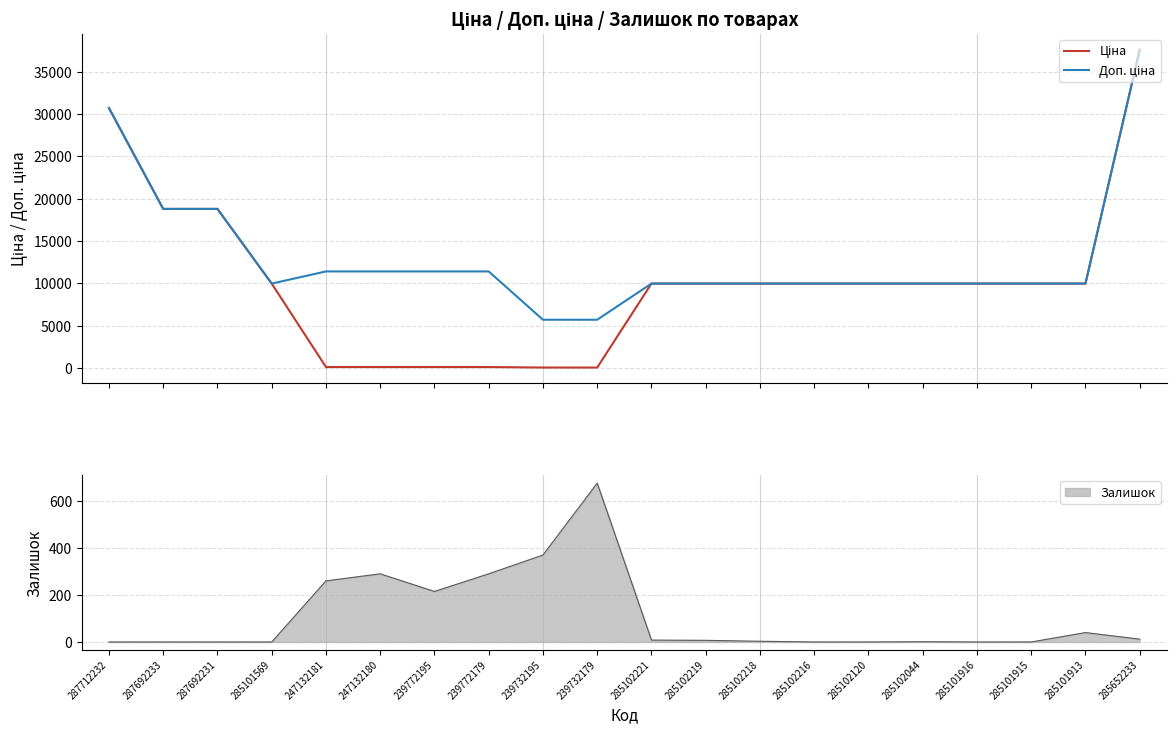

What position from the right is 285102120?

6